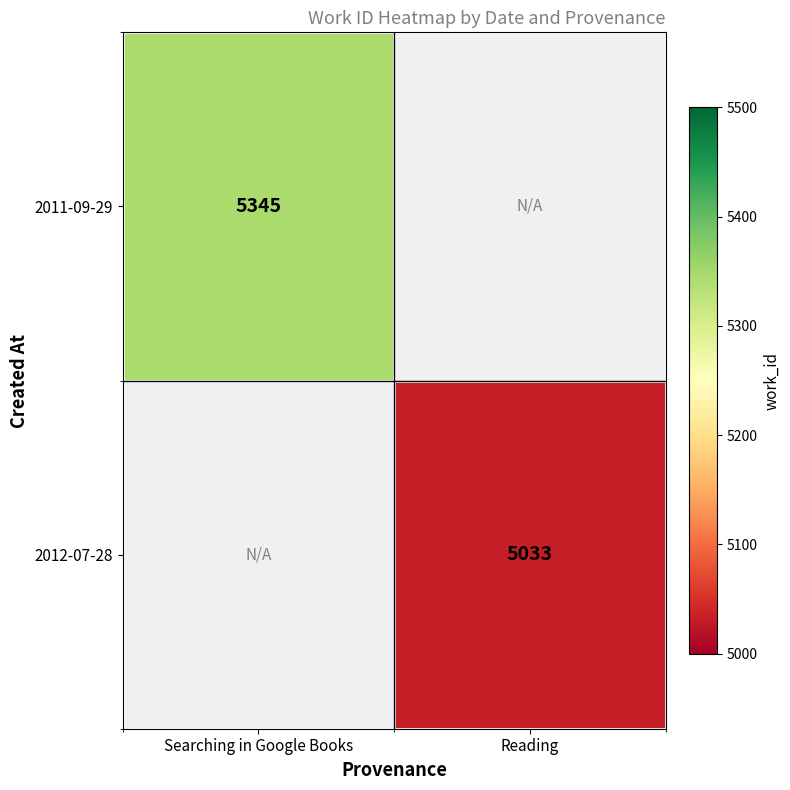

The value of 2011-09-29 at Searching in Google Books is 2855. True or false?

False